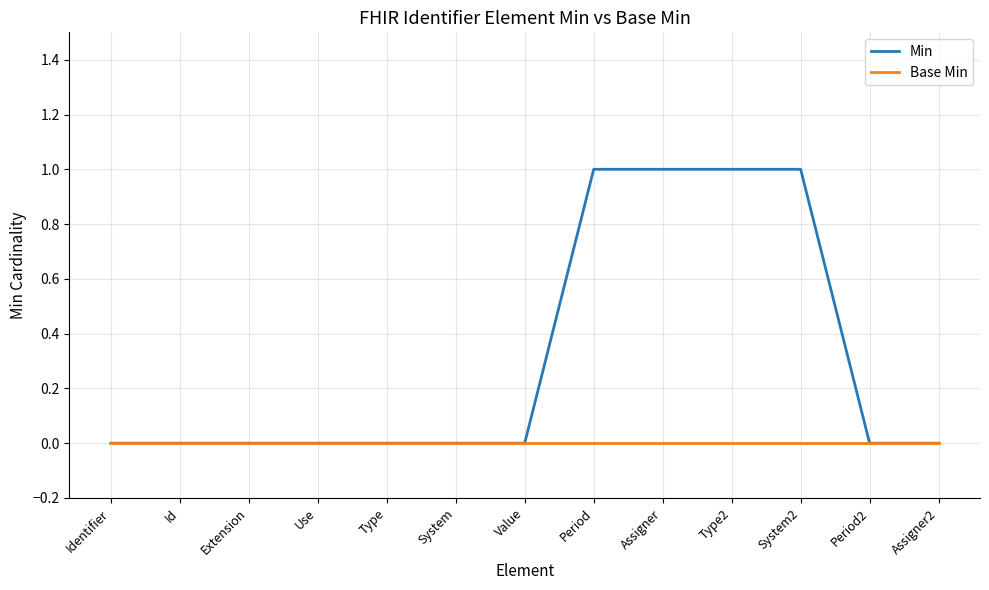

What is the sum of all Min values?

4